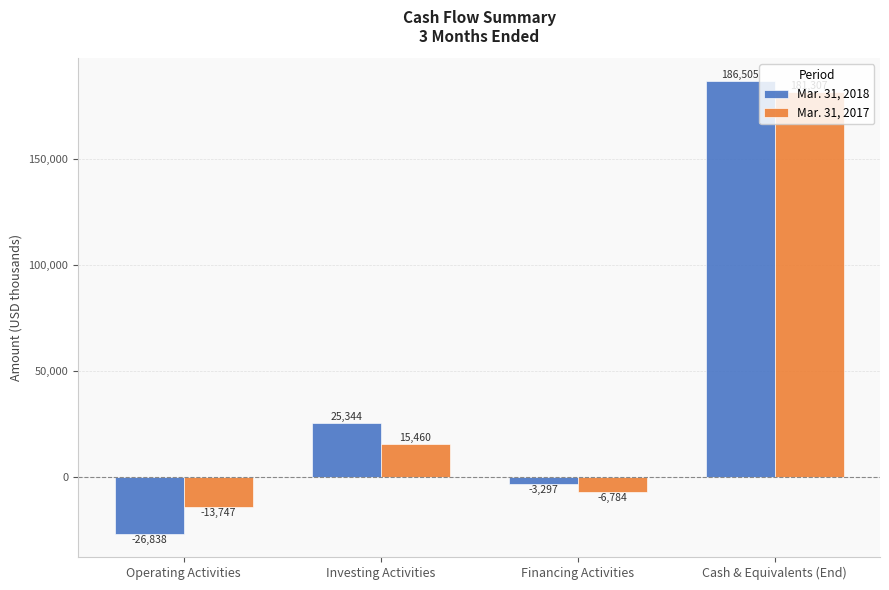

What is the spread (max minus min) of values at Financing Activities?

3487